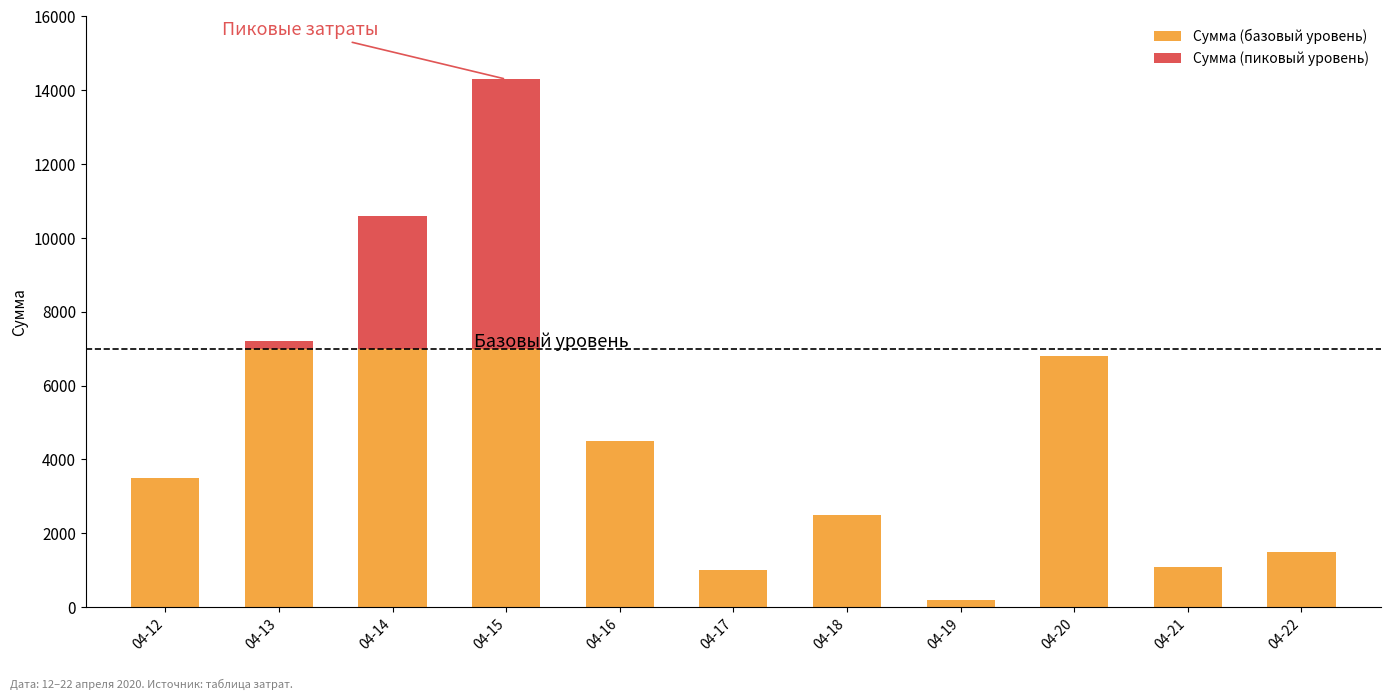

What is the sum of all Сумма (базовый уровень) values?

42100